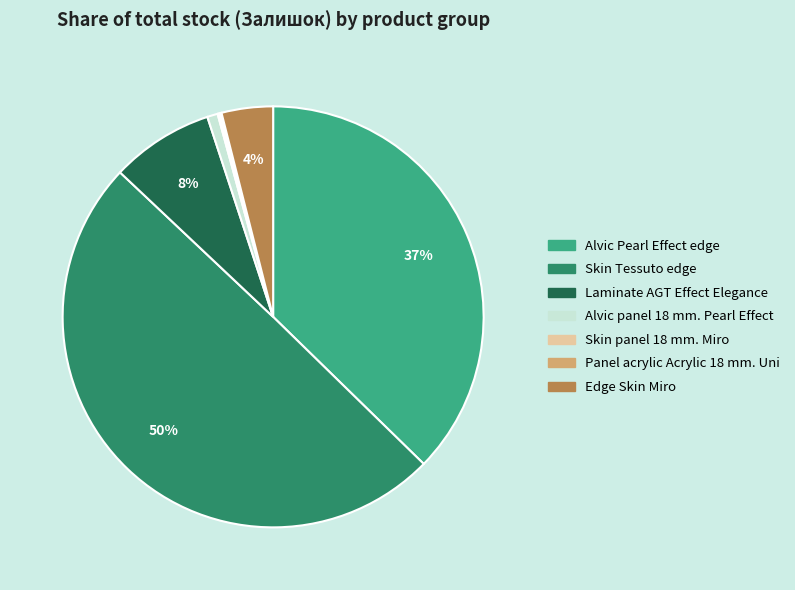

To the nearest percent, what is the difference between the largest and smallest slice percentages?

50%